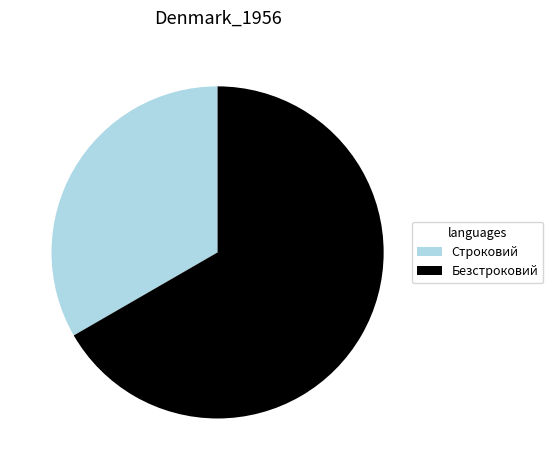

Which slice is the largest?

Безстроковий